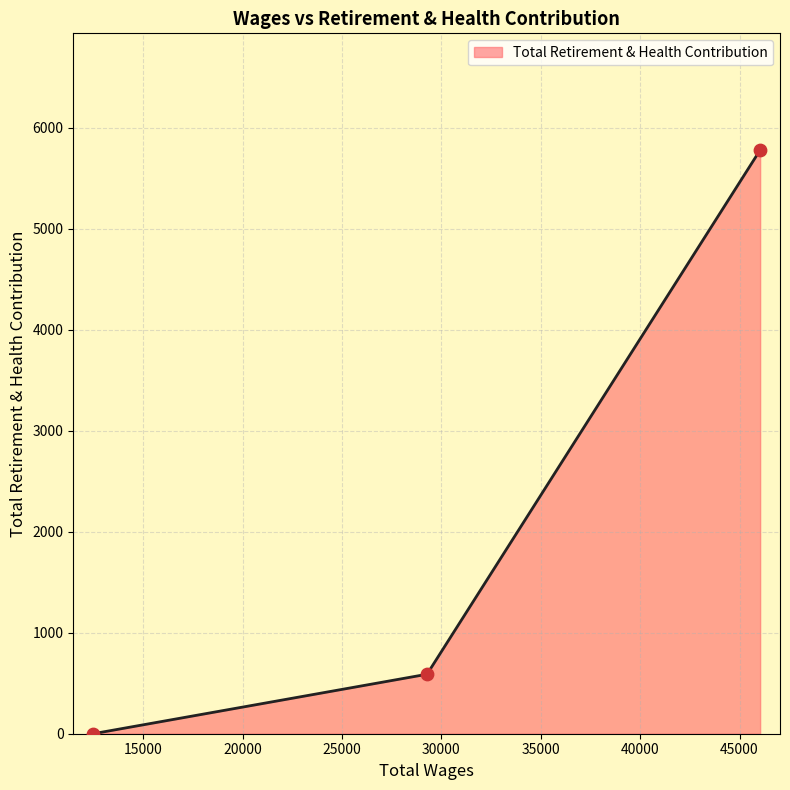

Between 46035.0 and 12480.0, which is larger?

46035.0